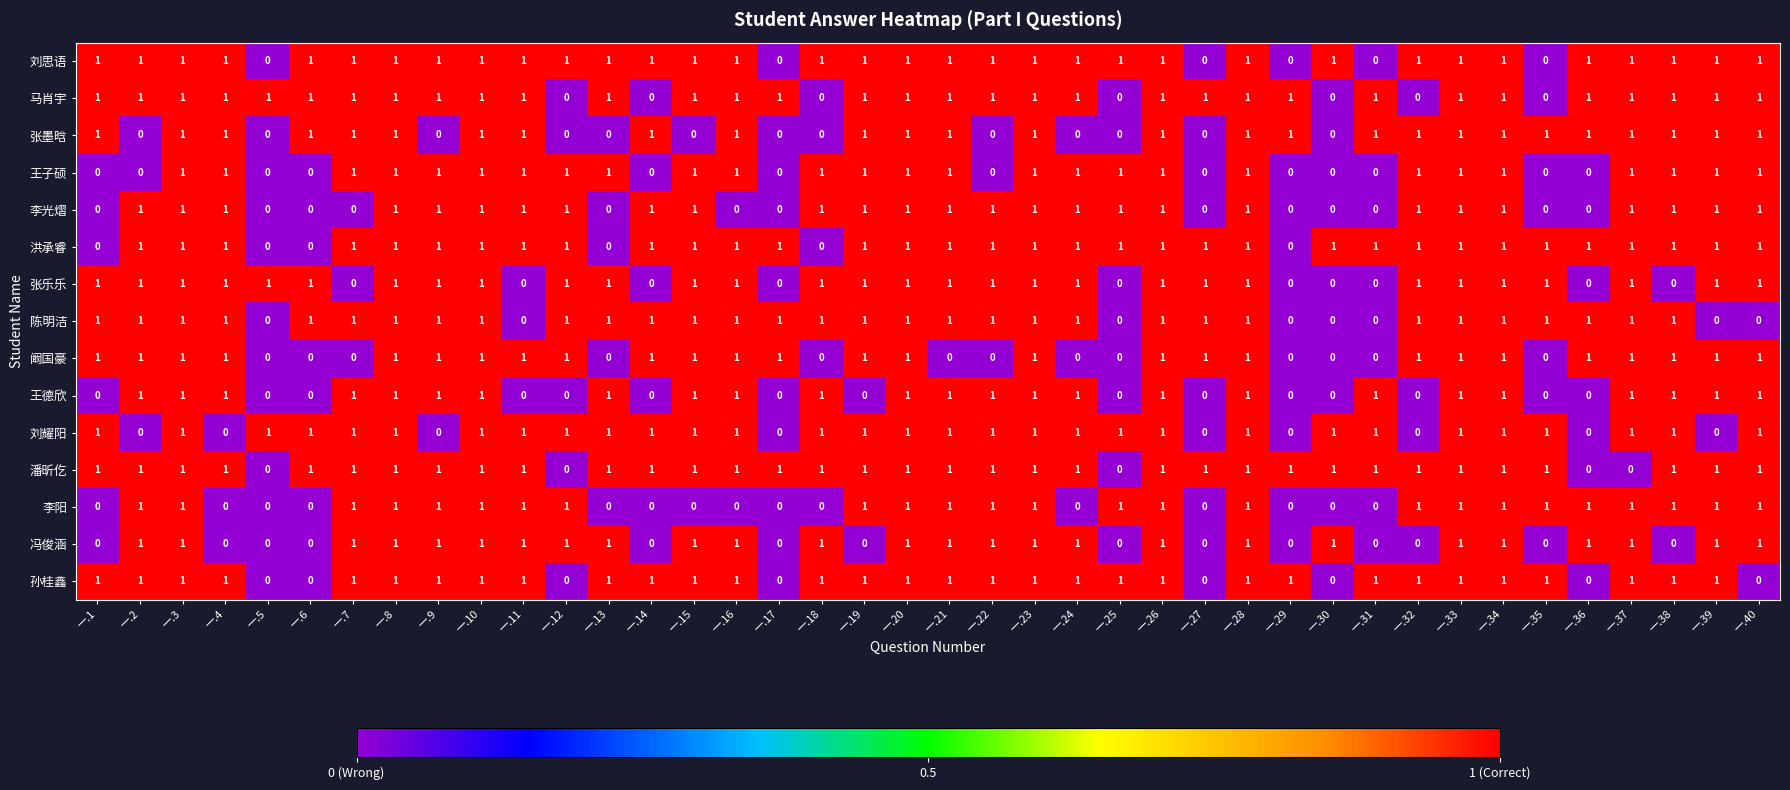

The 张墨晗 series shows 2 at 一.40. True or false?

False